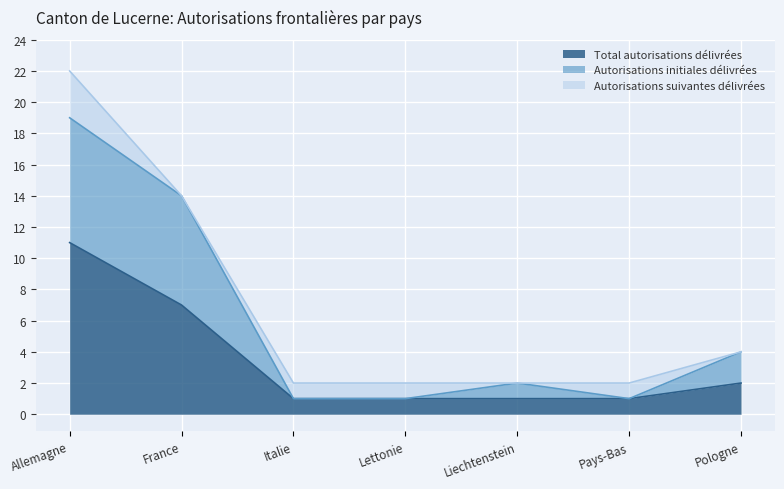

Where does the Autorisations initiales délivrées series first go above 2?

Allemagne